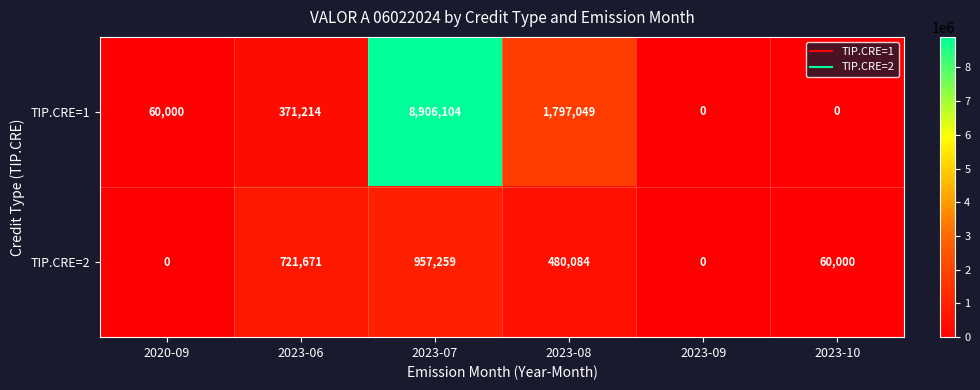

Which series changed the most between 2020-09 and 2023-06?

TIP.CRE=2